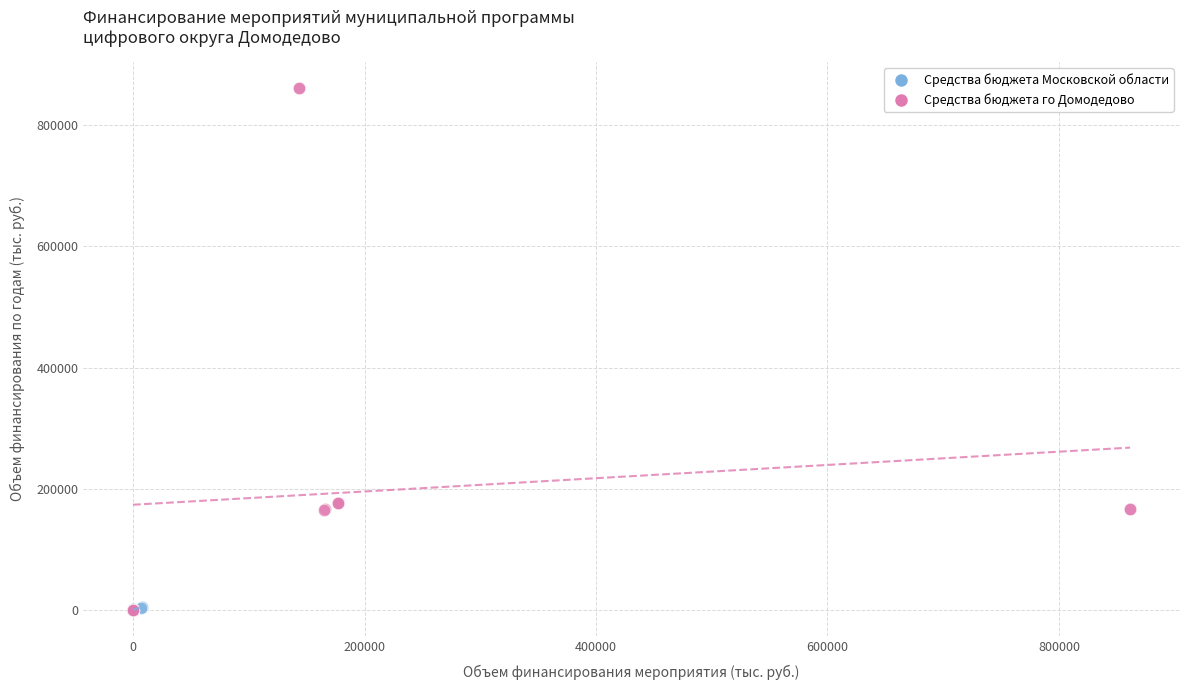

Which series has the widest spread of Y values?

Средства бюджета го Домодедово